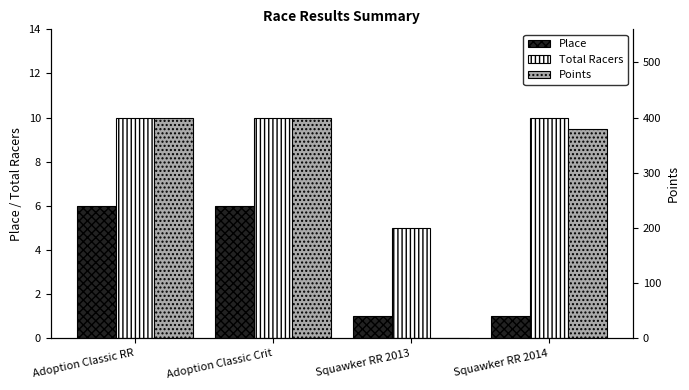

The Total Racers series shows 4.2 at Adoption Classic RR. True or false?

False